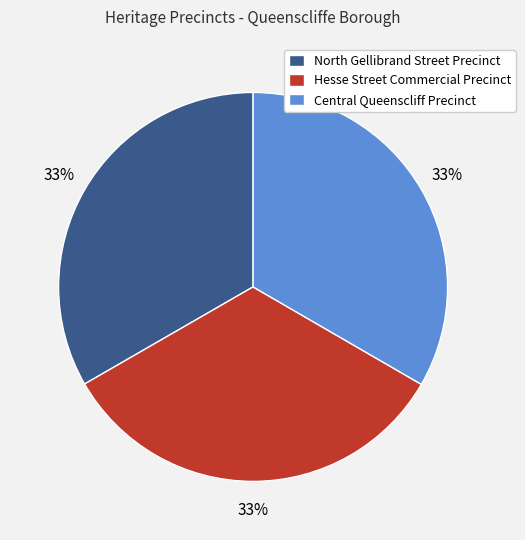

What is the ratio of the value at Central Queenscliff Precinct to the value at Hesse Street Commercial Precinct?

1.0